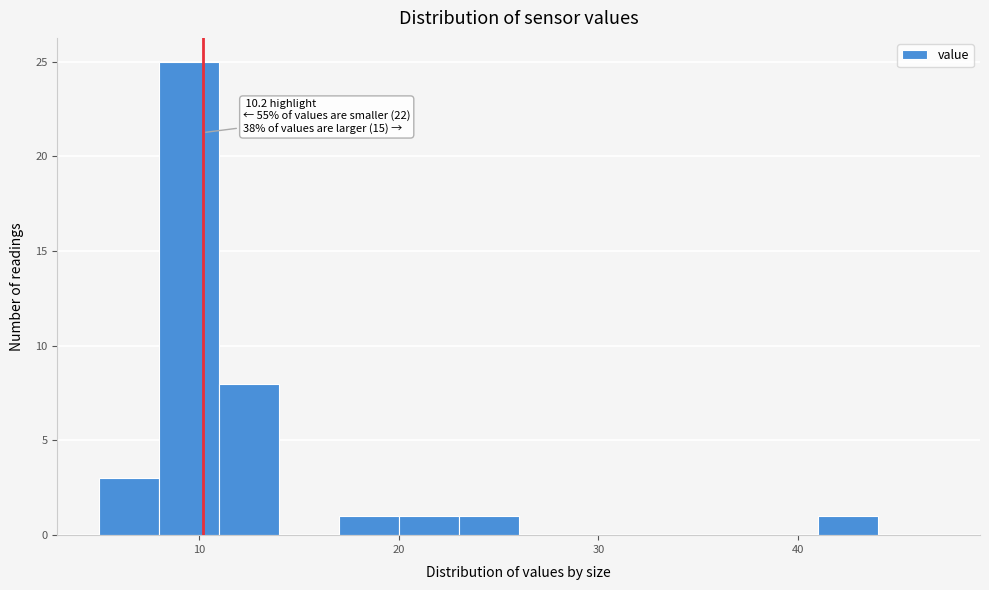

Around what value on the x-axis is the tallest bar? Give the approximate position of its centre, as read against the axis.

10